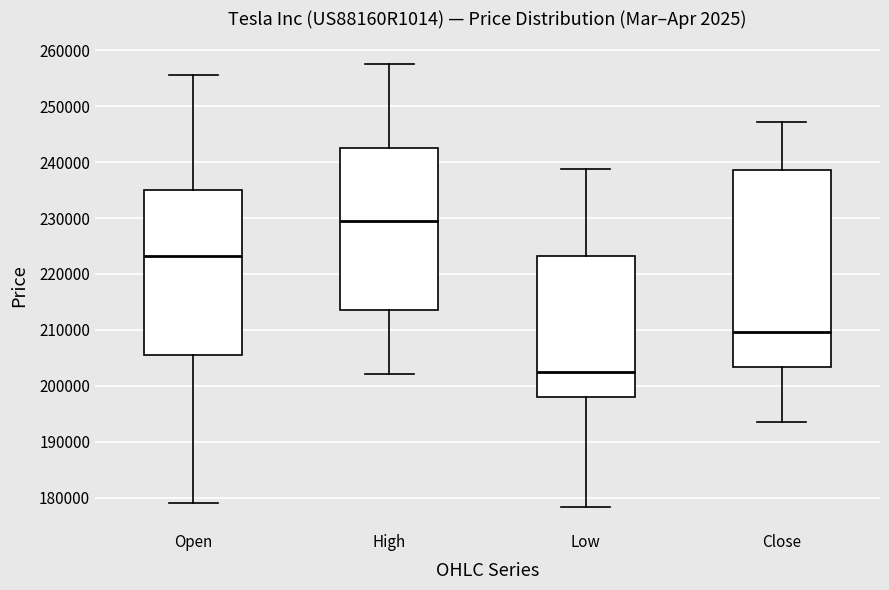

Reading left to right, read every box against the y-axis: the position of its median line, the range the box covers, and the ends of its whiskers. The values are not printed on the chart, so give them approximately, as read against the axis.

Open: median 223000, box 205000 to 235000, whiskers 179000 to 256000
High: median 229000, box 214000 to 243000, whiskers 202000 to 258000
Low: median 202000, box 198000 to 223000, whiskers 178000 to 239000
Close: median 210000, box 203000 to 239000, whiskers 194000 to 247000